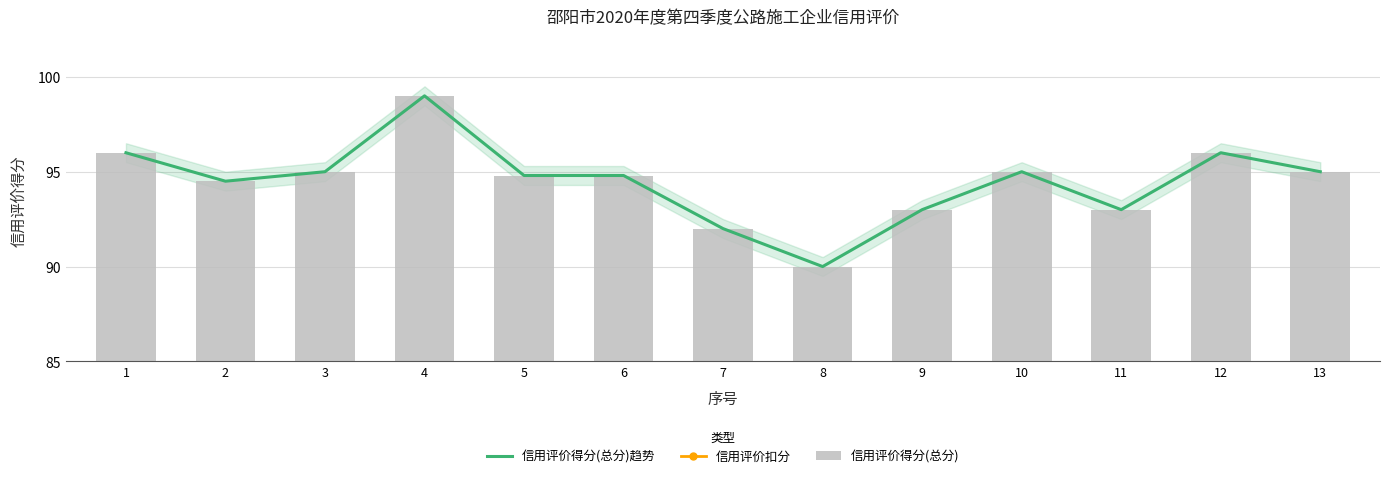

What is the sum of the 信用评价得分(总分) values at 5 and 4?

193.8